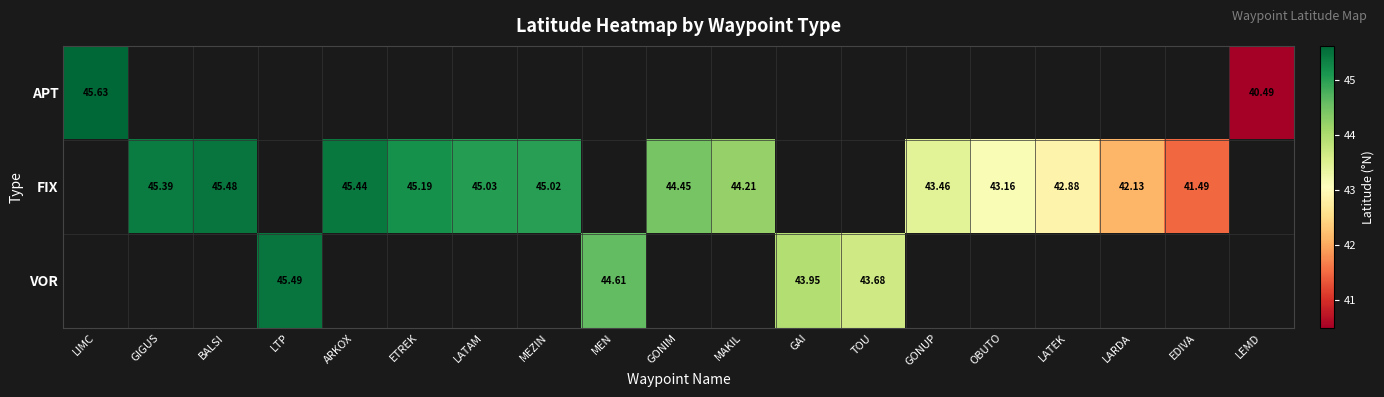

What is the difference between the maximum and minimum values in the APT series?

5.1